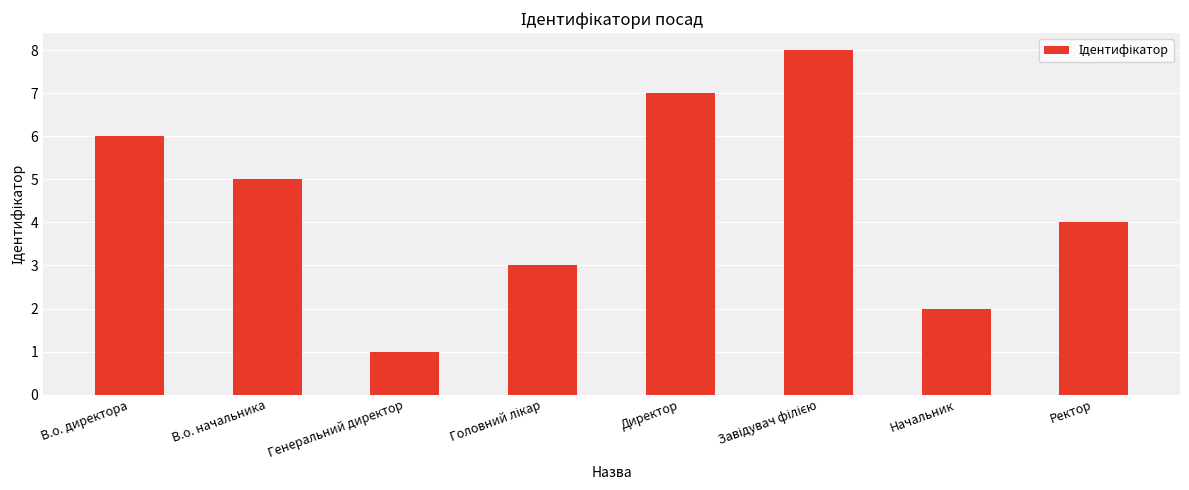

Does the chart contain stacked bars?

No